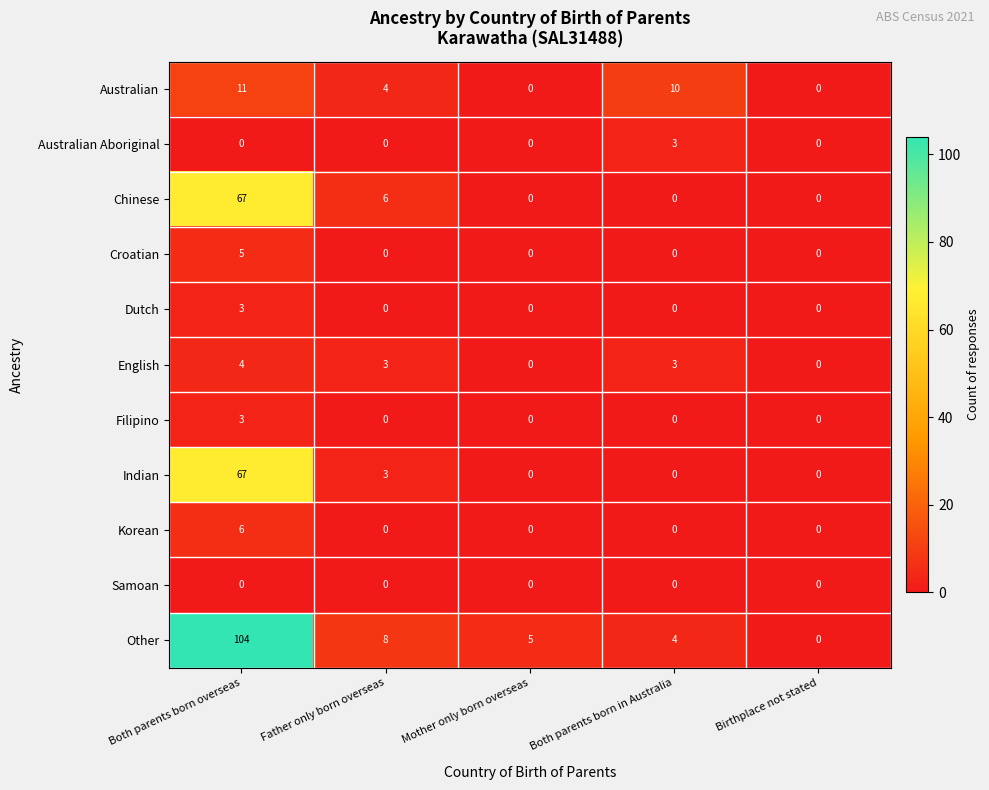

What is the total value across all series at Mother only born overseas?

5